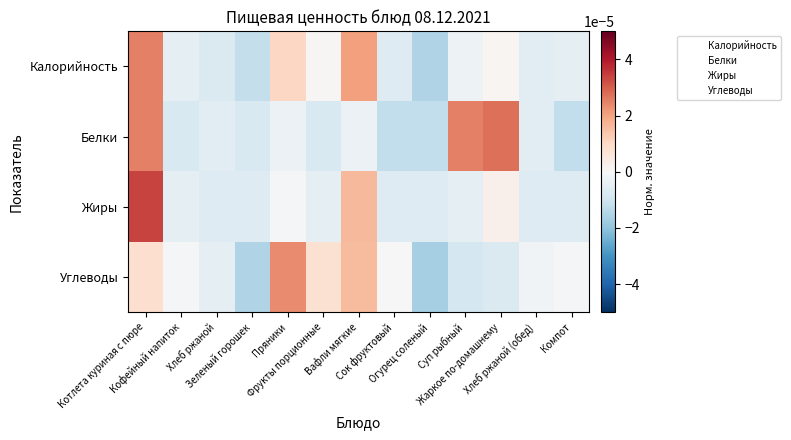

Reading left to right, transcribe all the data shown in this chart.

Калорийность: Котлета куриная с пюре=0.0	Кофейный напиток=-0.0	Хлеб ржаной=-0.0	Зеленый горошек=-0.0	Пряники=0.0	Фрукты порционные=0.0	Вафли мягкие=0.0	Сок фруктовый=-0.0	Огурец соленый=-0.0	Суп рыбный=-0.0	Жаркое по-домашнему=0.0	Хлеб ржаной (обед)=-0.0	Компот=-0.0
Белки: Котлета куриная с пюре=0.0	Кофейный напиток=-0.0	Хлеб ржаной=-0.0	Зеленый горошек=-0.0	Пряники=-0.0	Фрукты порционные=-0.0	Вафли мягкие=-0.0	Сок фруктовый=-0.0	Огурец соленый=-0.0	Суп рыбный=0.0	Жаркое по-домашнему=0.0	Хлеб ржаной (обед)=-0.0	Компот=-0.0
Жиры: Котлета куриная с пюре=0.0	Кофейный напиток=-0.0	Хлеб ржаной=-0.0	Зеленый горошек=-0.0	Пряники=-0.0	Фрукты порционные=-0.0	Вафли мягкие=0.0	Сок фруктовый=-0.0	Огурец соленый=-0.0	Суп рыбный=-0.0	Жаркое по-домашнему=0.0	Хлеб ржаной (обед)=-0.0	Компот=-0.0
Углеводы: Котлета куриная с пюре=0.0	Кофейный напиток=-0.0	Хлеб ржаной=-0.0	Зеленый горошек=-0.0	Пряники=0.0	Фрукты порционные=0.0	Вафли мягкие=0.0	Сок фруктовый=-0.0	Огурец соленый=-0.0	Суп рыбный=-0.0	Жаркое по-домашнему=-0.0	Хлеб ржаной (обед)=-0.0	Компот=-0.0